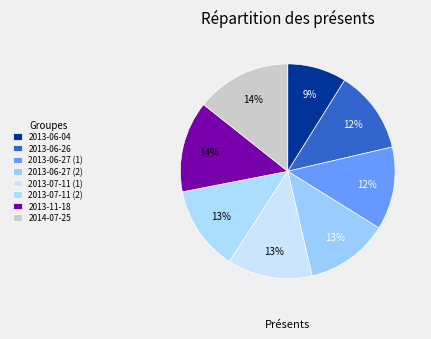

What portion of the pie excludes 2013-06-26?

87.5%